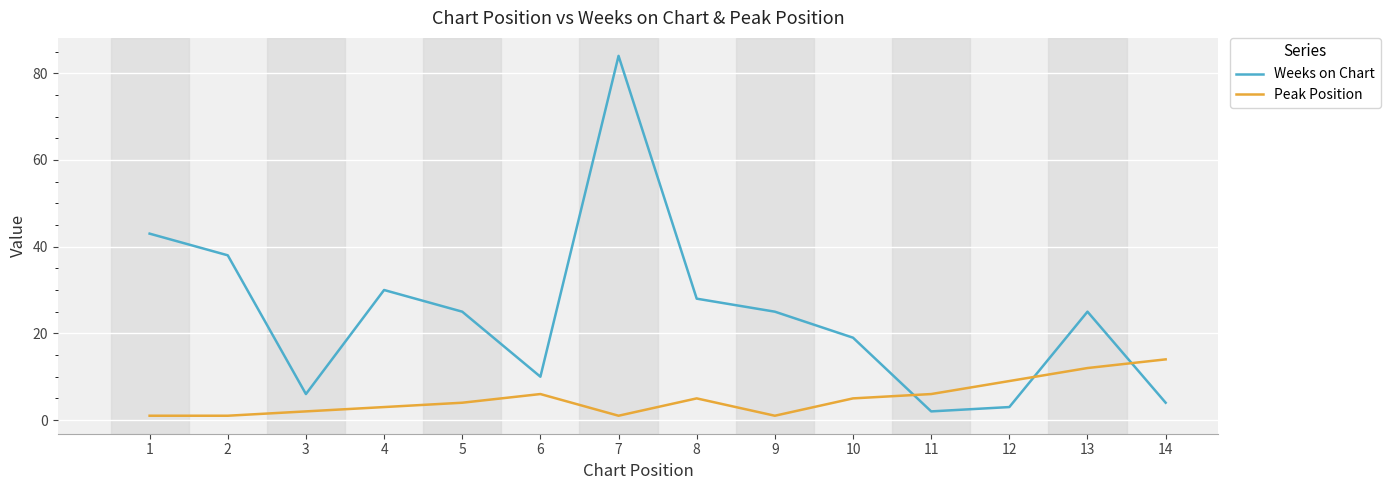

Which category has the highest value in the Peak Position series?

14